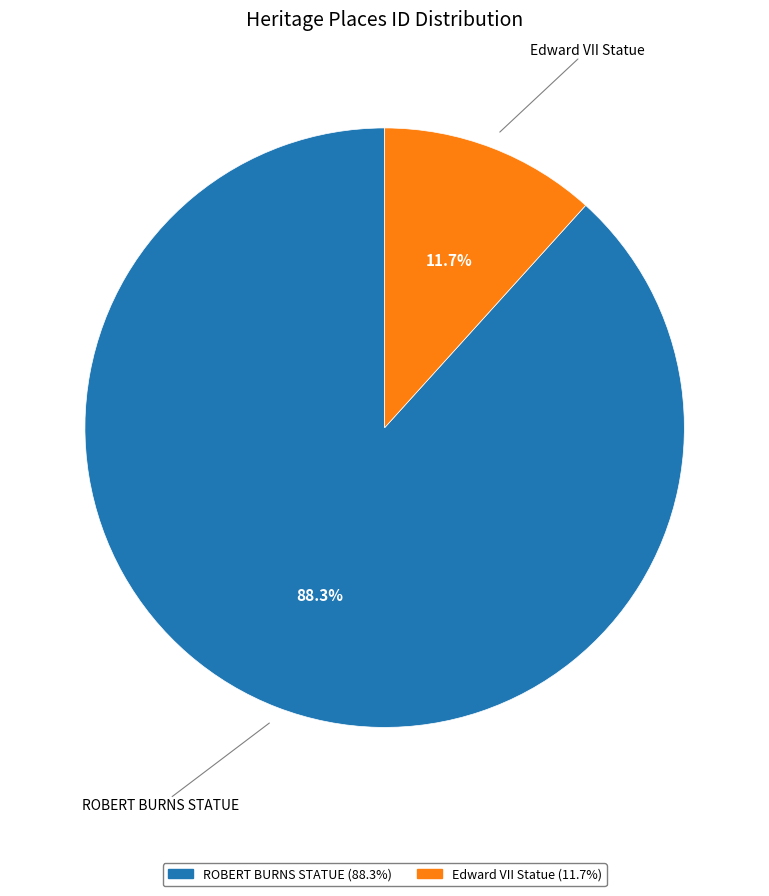

What is the majority slice?

ROBERT BURNS STATUE